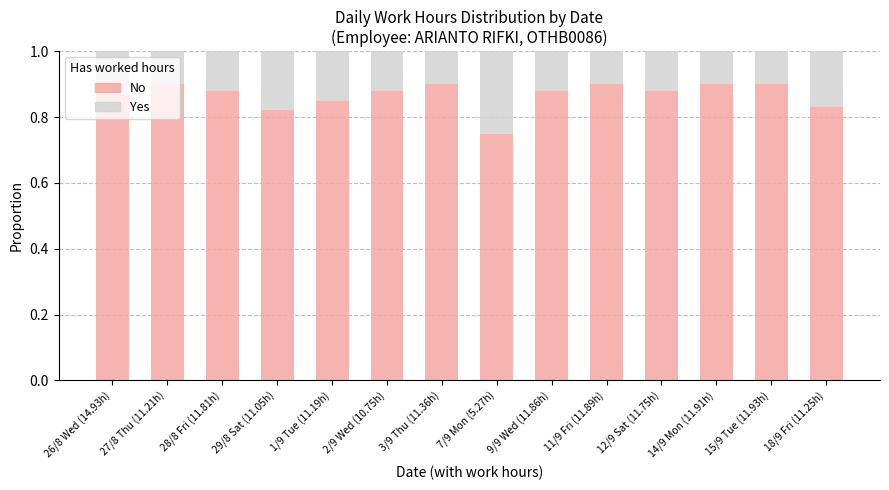

How many No values are between 0 and 1?

14